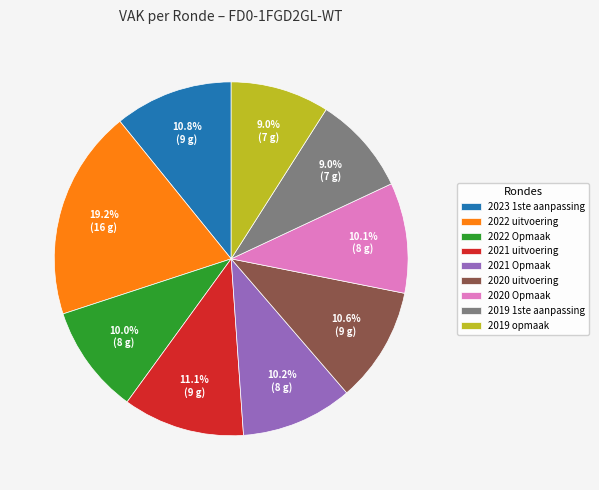

Is 2021 uitvoering the majority of the pie?

No